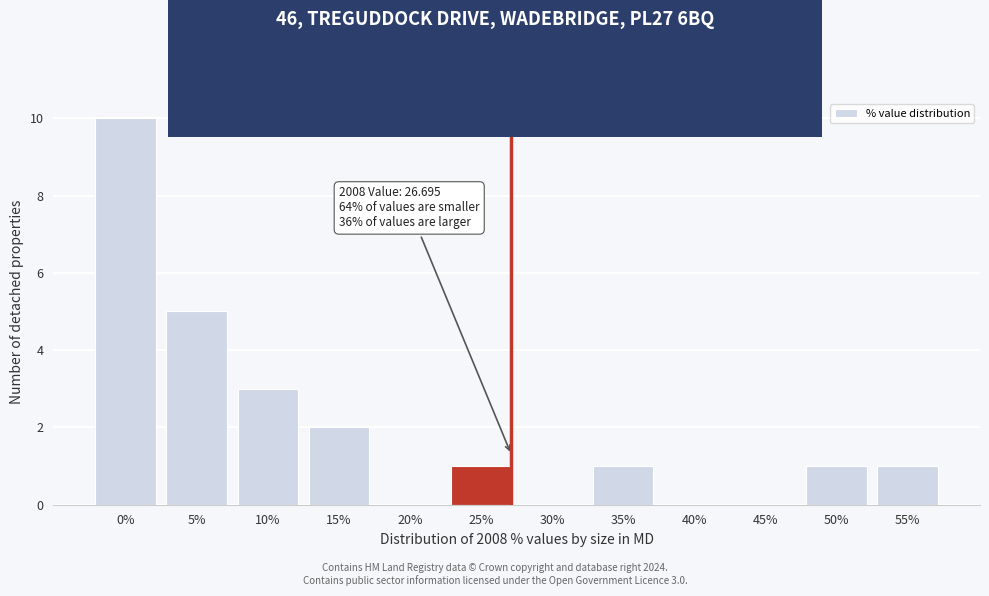

Reading left to right, transcribe all the data shown in this chart.

0%=10	5%=5	10%=3	15%=2	20%=0	25%=1	30%=0	35%=1	40%=0	45%=0	50%=1	55%=1